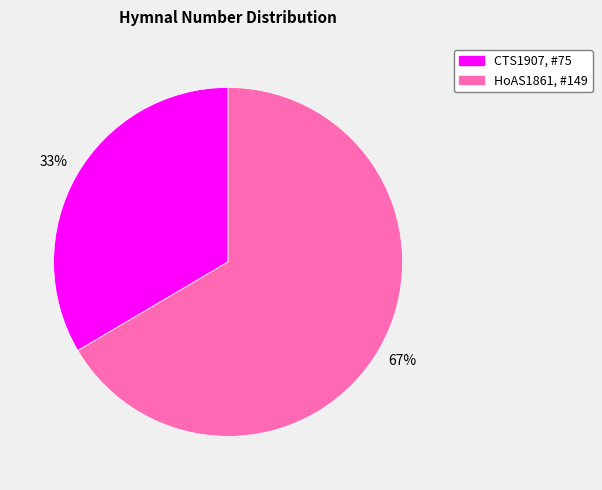

Is there any slice that represents more than half of the pie?

Yes